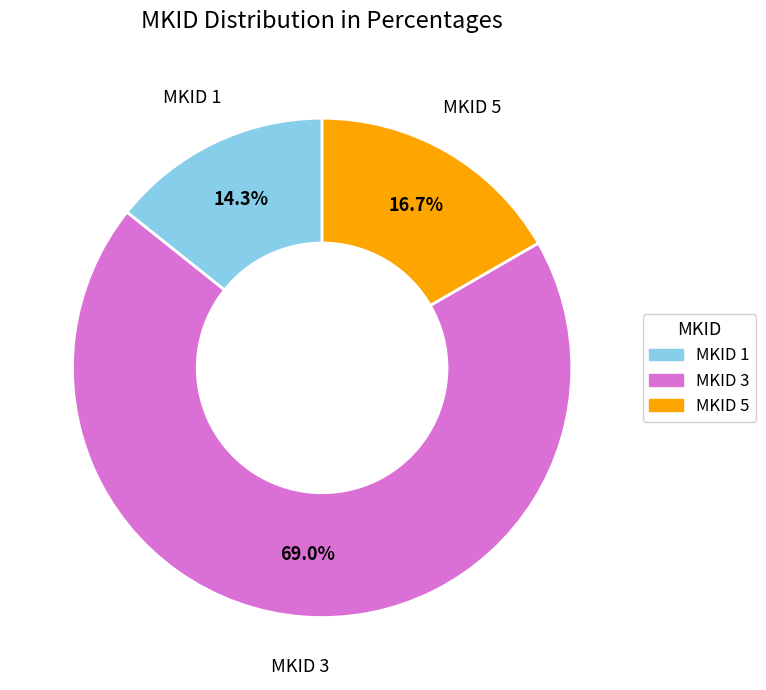

Count the number of slices in the pie.

3